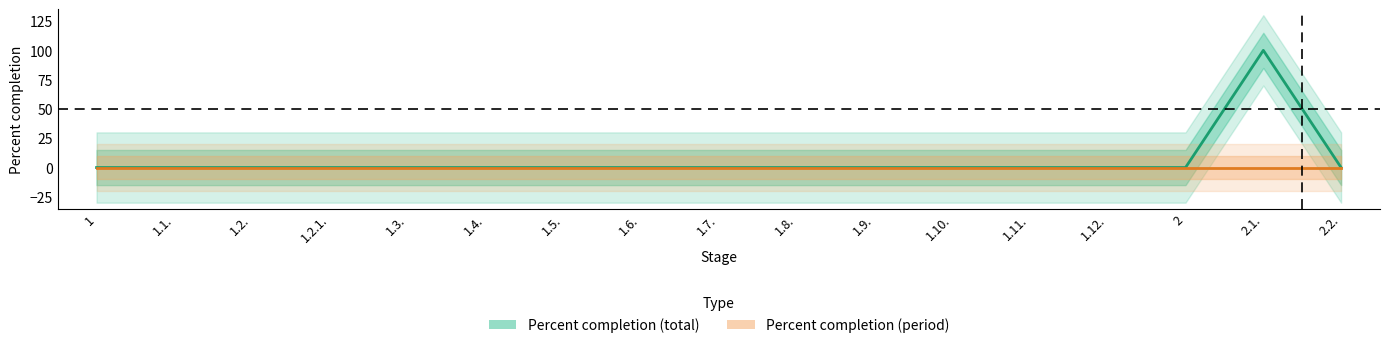

What are all the series names shown in the legend?

Percent completion (total), Percent completion (period)